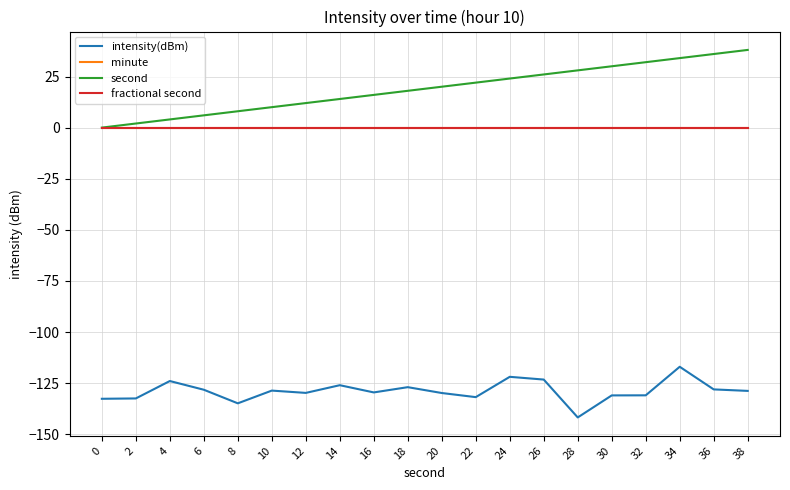

Which series has the widest spread of values?

second